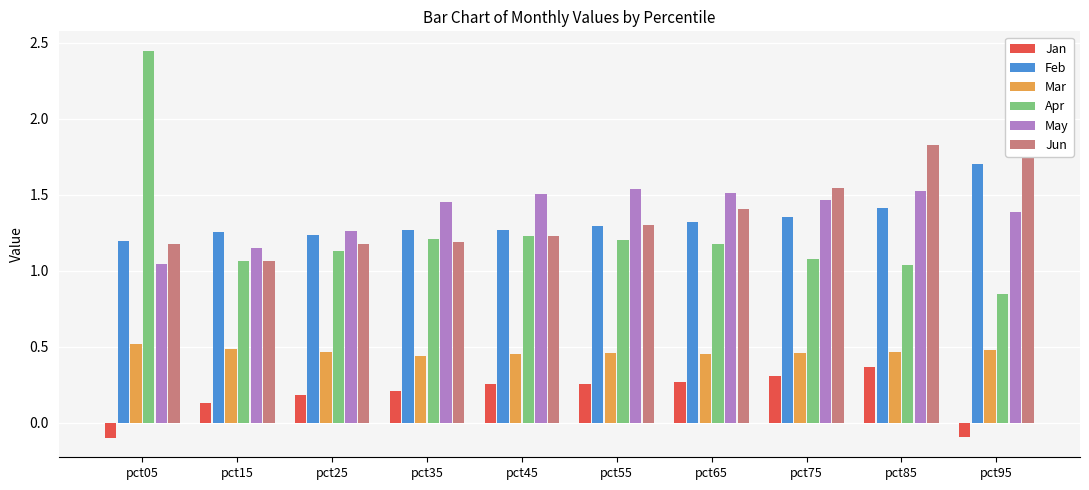

Does the chart contain any negative values?

Yes